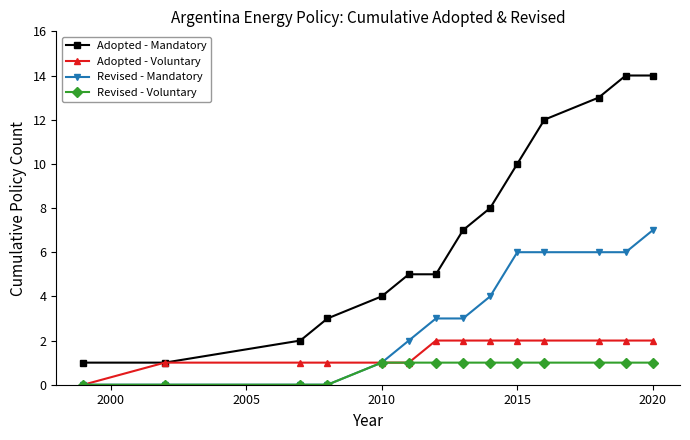

What is the greatest value displayed?

14